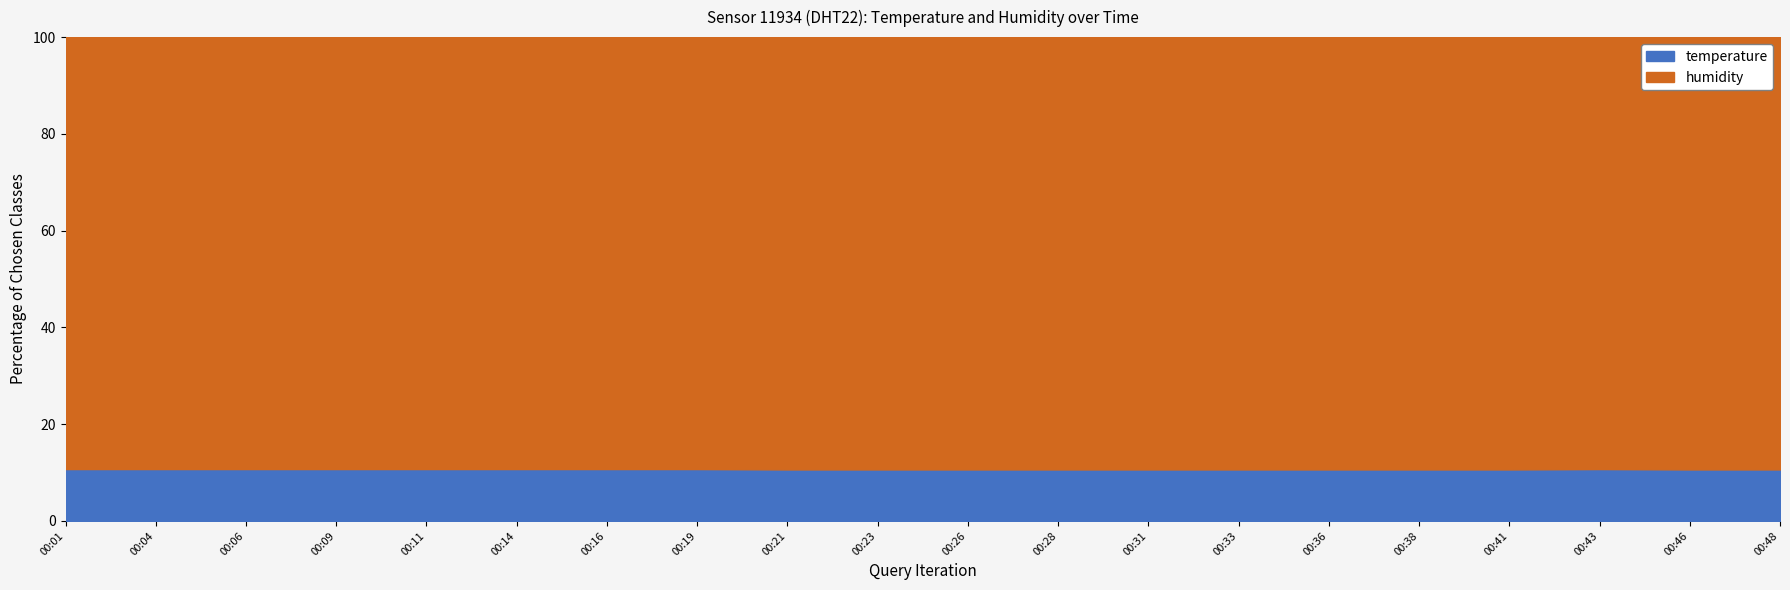

Which label corresponds to the largest value in the chart?

00:01